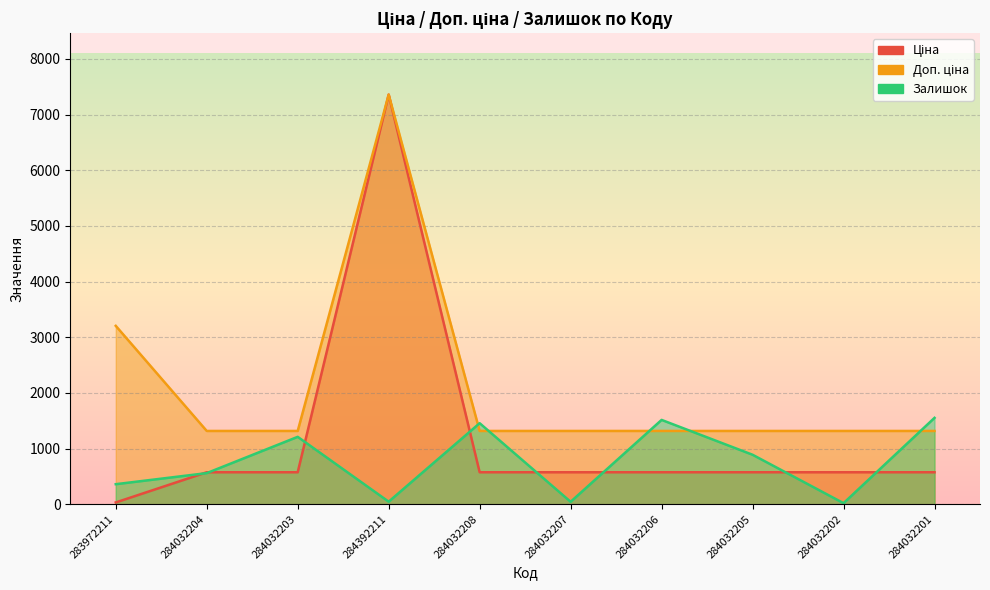

Is it true that Залишок equals 2087.9 at 284032206?

False